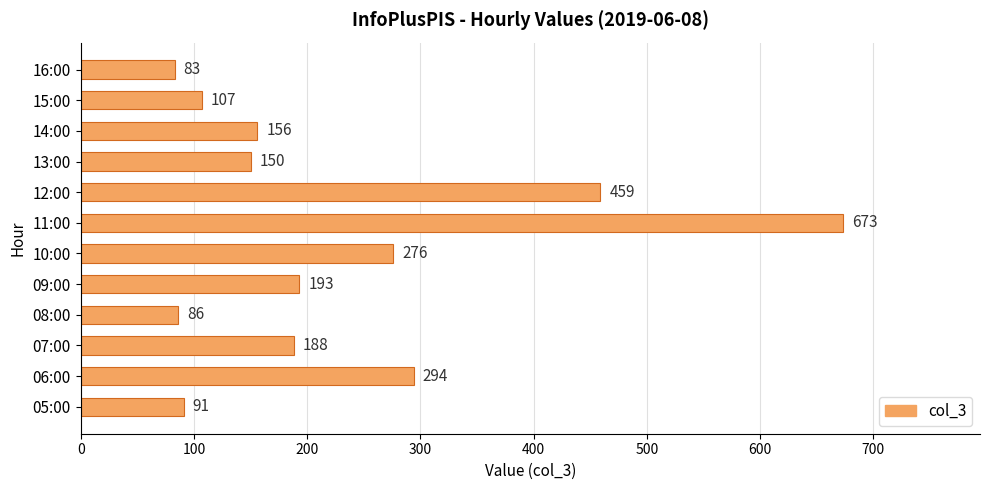

What is the maximum value shown in the chart?

673